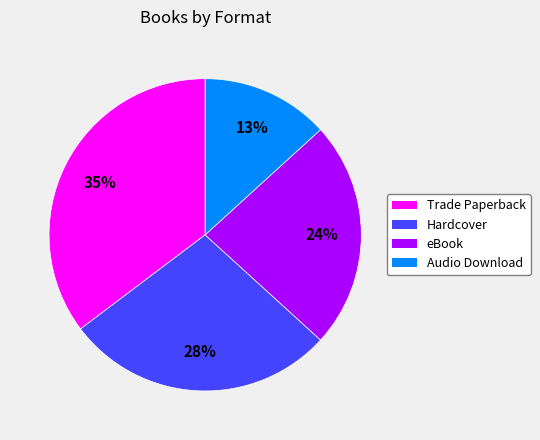

Is there a majority slice in this chart?

No